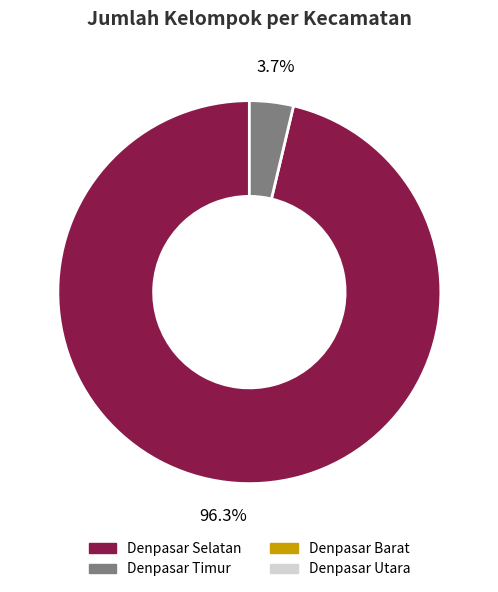

Is there any slice that represents more than half of the pie?

Yes